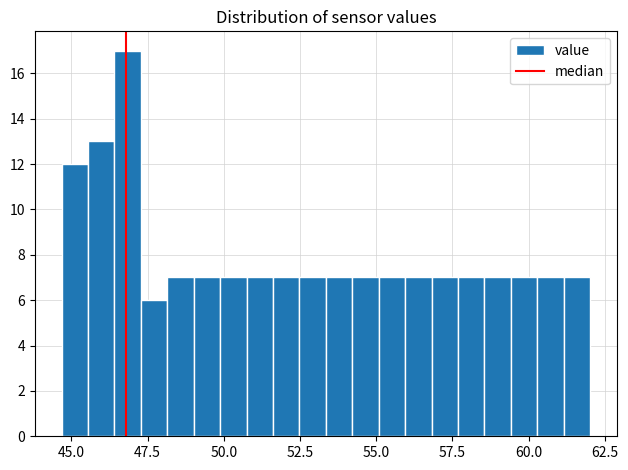

Around what value on the x-axis is the tallest bar? Give the approximate position of its centre, as read against the axis.

47.0